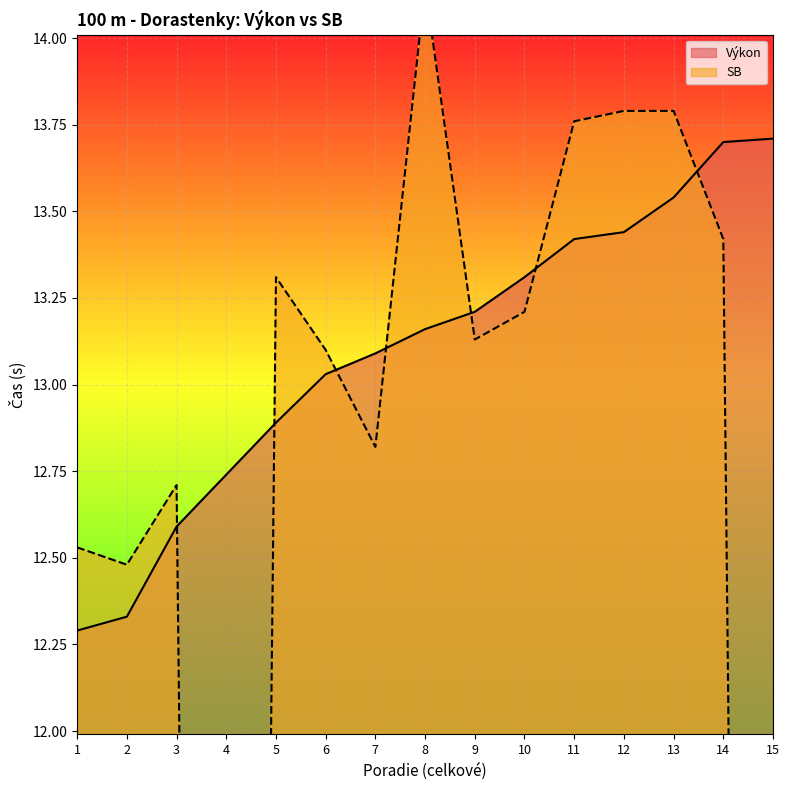

What is the difference between the maximum and minimum values in the SB series?

14.2